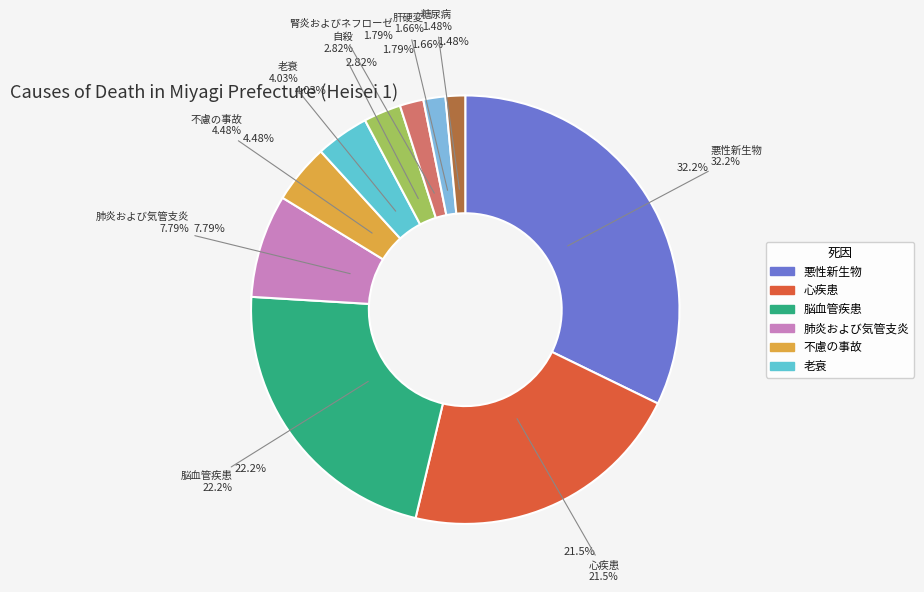

To the nearest percent, what portion does 自殺 represent?

3%